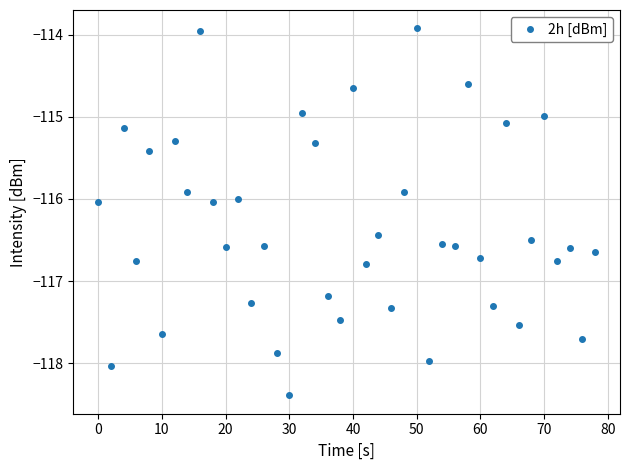

What is the sum of all values?

-4654.4